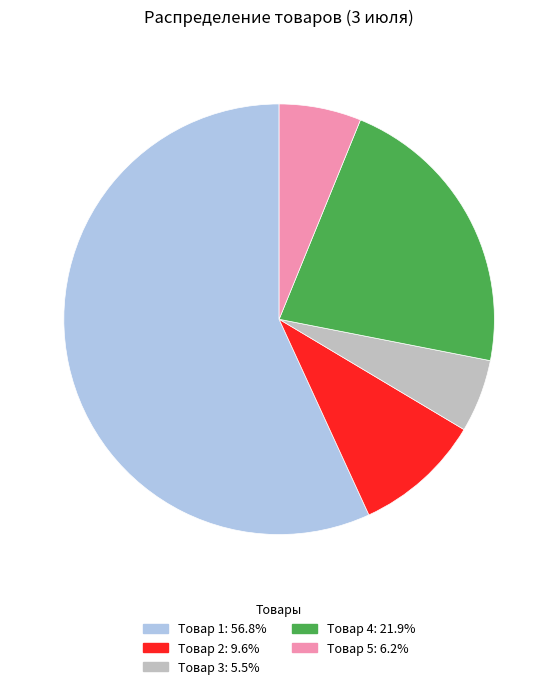

Which has a higher value, Товар 1 or Товар 3?

Товар 1